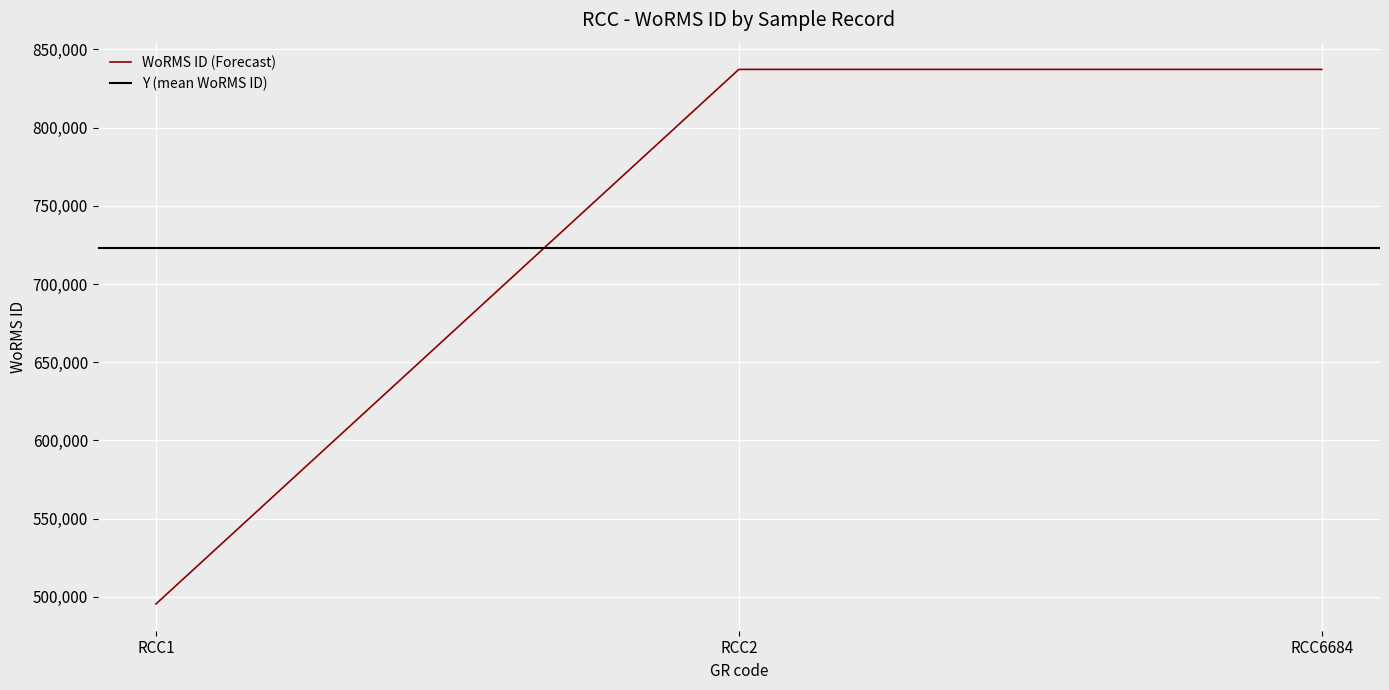

Reading left to right, what are all the values shown in this chart?

RCC1=495424	RCC2=837201	RCC6684=837201